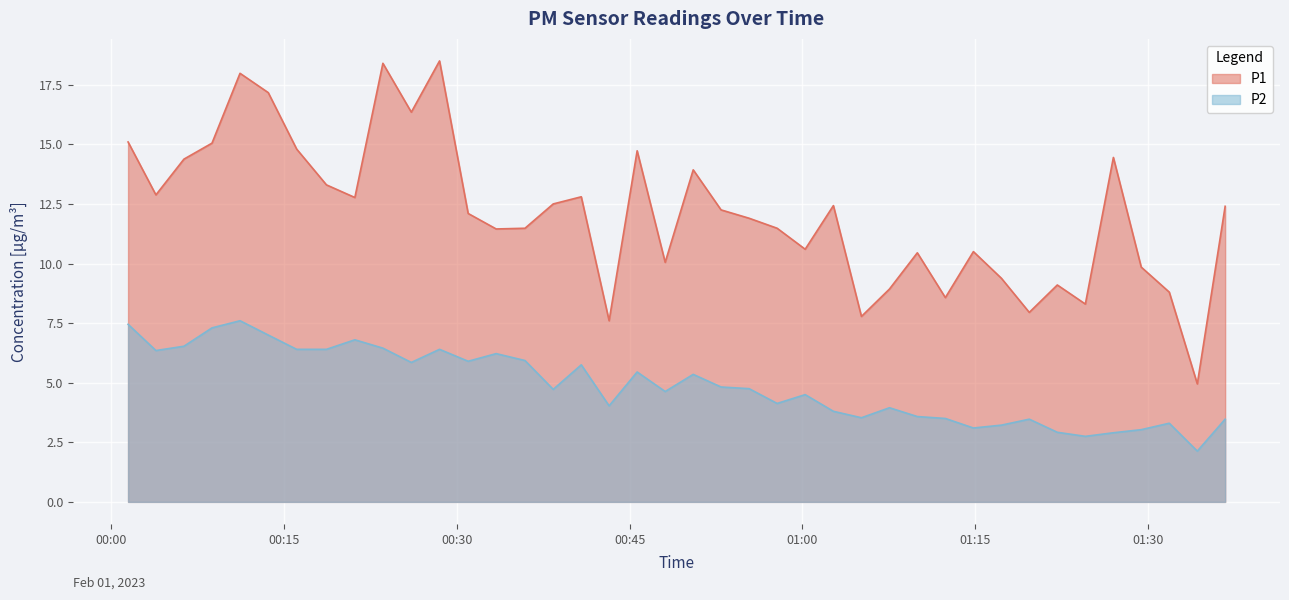

At which label is P2 closest to 4?

2023-02-01T00:43:13